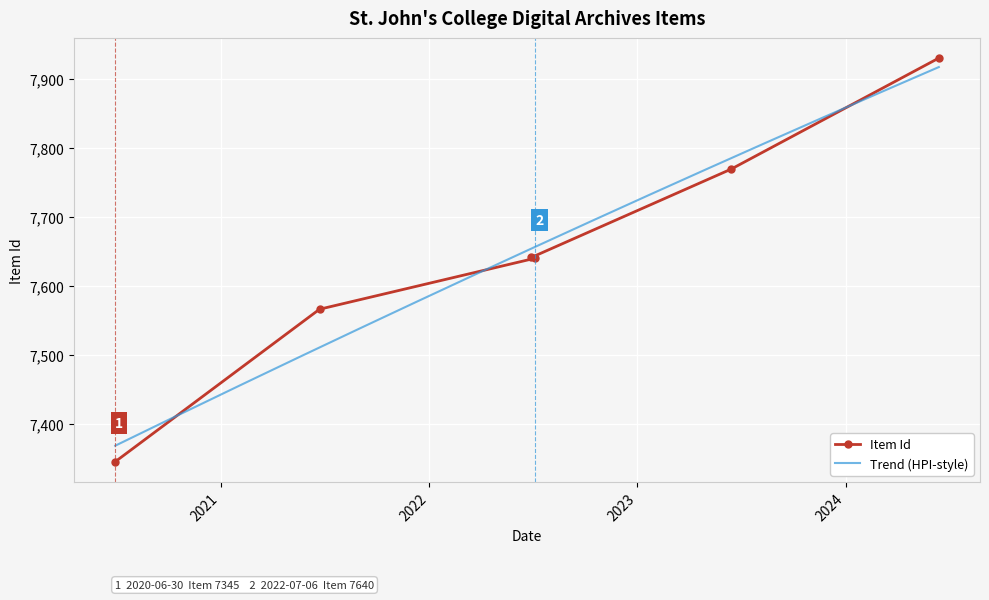

True or false: there are more than 0 points higher than both neighbors.

False